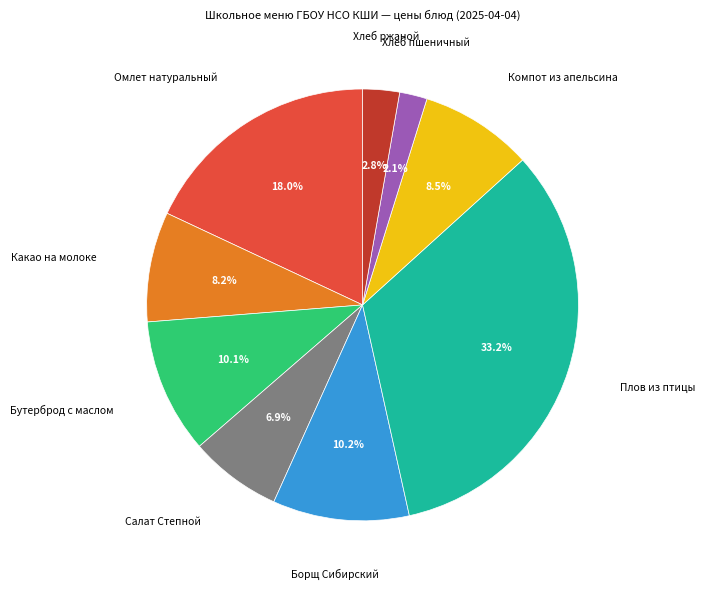

Is there any slice that represents more than half of the pie?

No